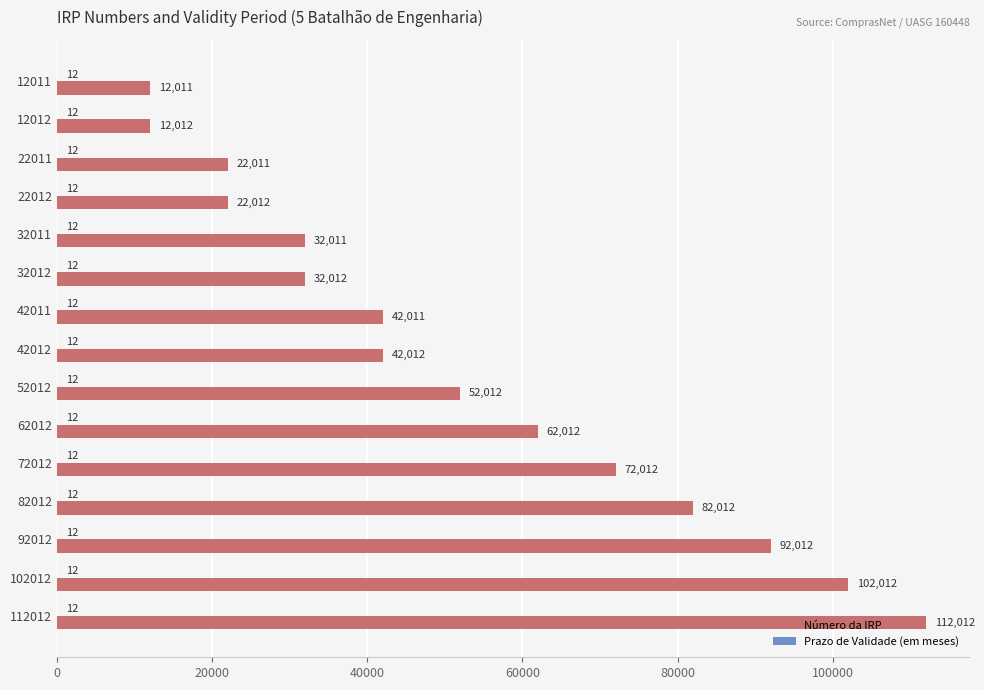

Which series changed the most between 62012 and 72012?

Número da IRP